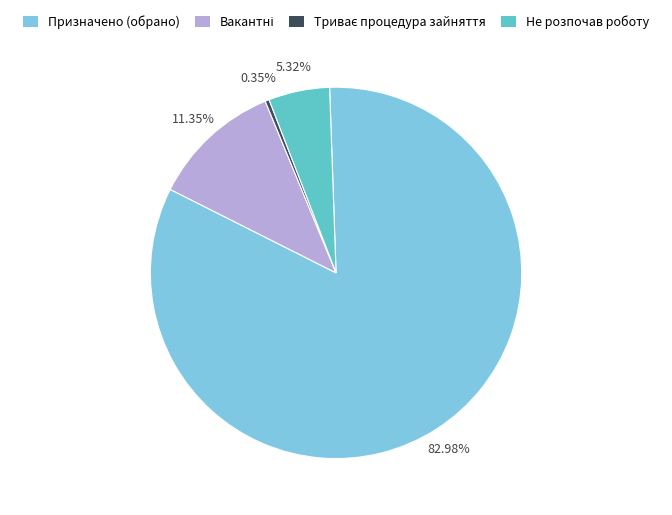

The Не розпочав роботу slice represents 1% of the pie. True or false?

False